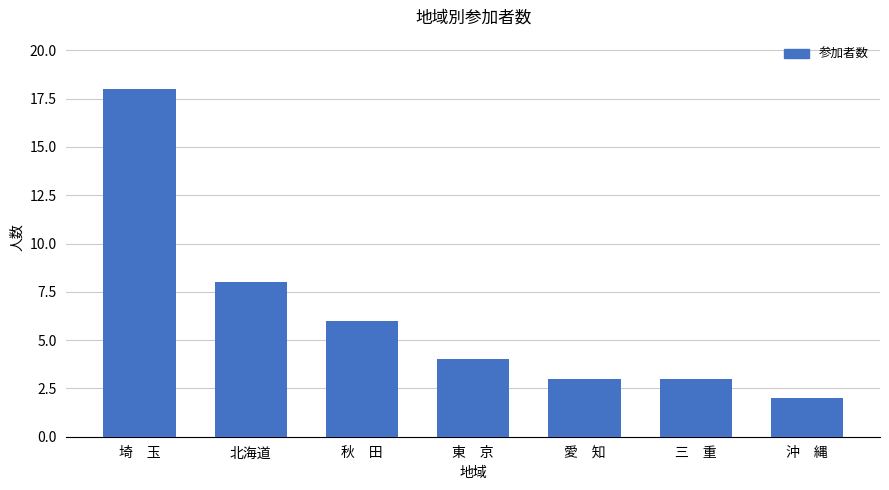

What is the approximate value at 愛　知, to the nearest 5?

5